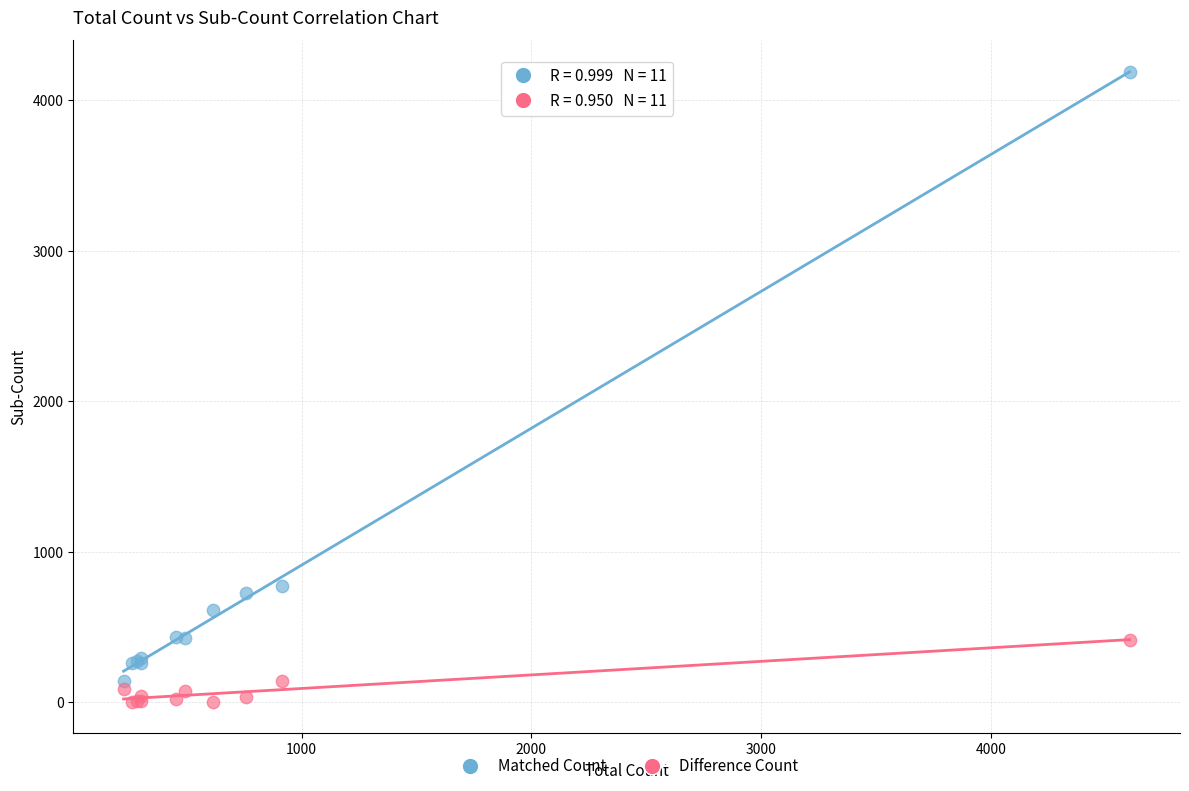

Across all series, what Y value is closest to 2096?

771